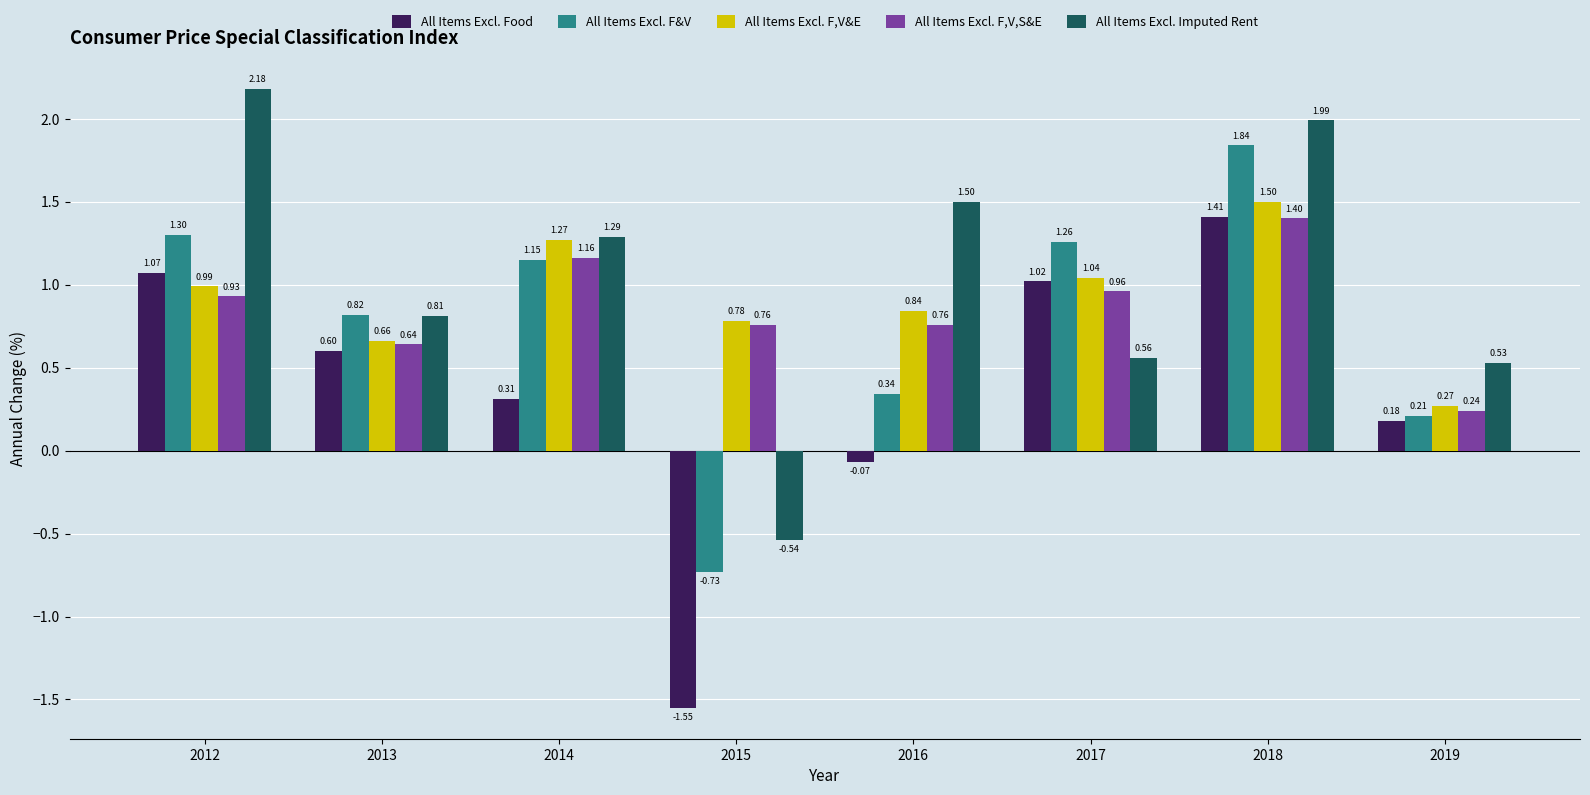

What is the sum of the All Items Excl. F&V values at 2018 and 2019?

2.1